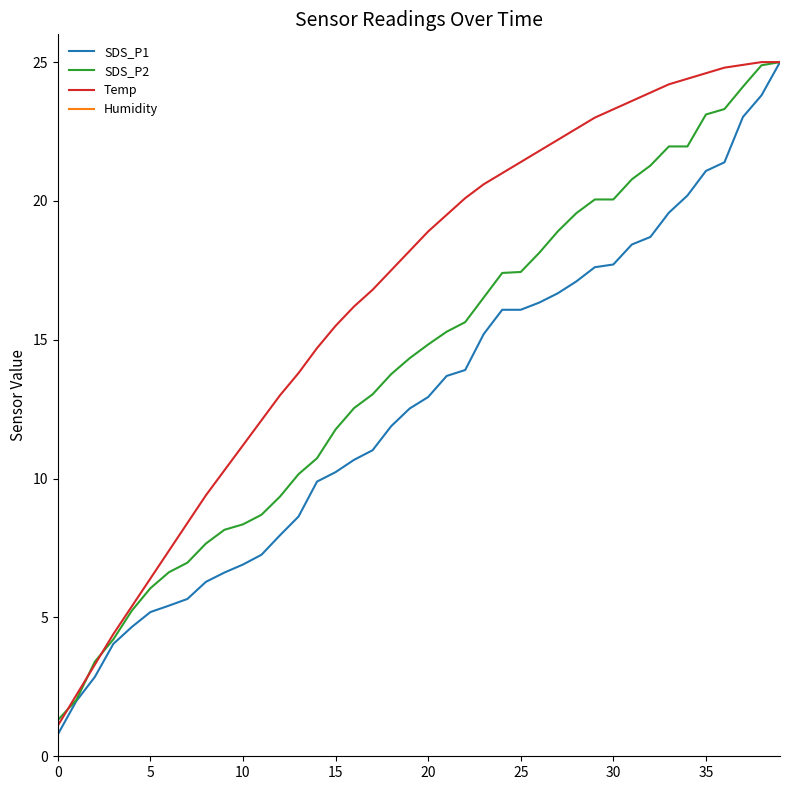

What is the difference between the highest and lowest values at 26?

5.5